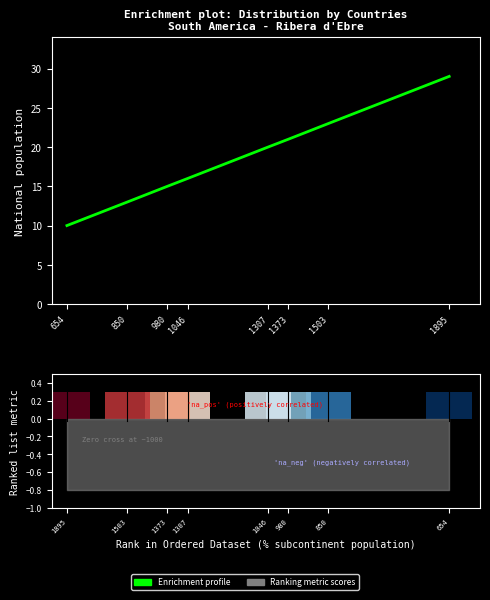

What is the change in value from 1503 to 654?

-13